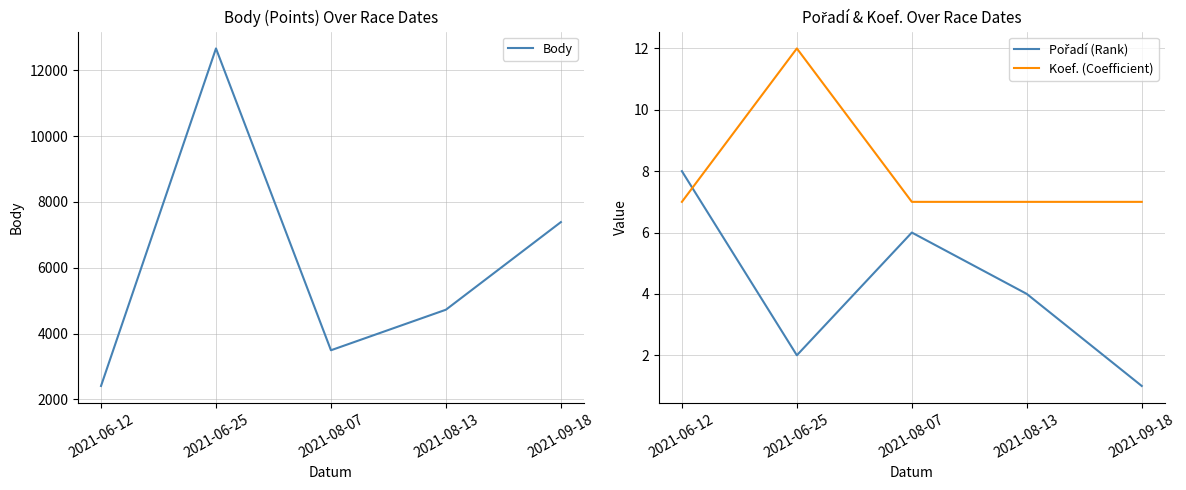

What is the difference between the highest and lowest values at 2021-08-13?

4721